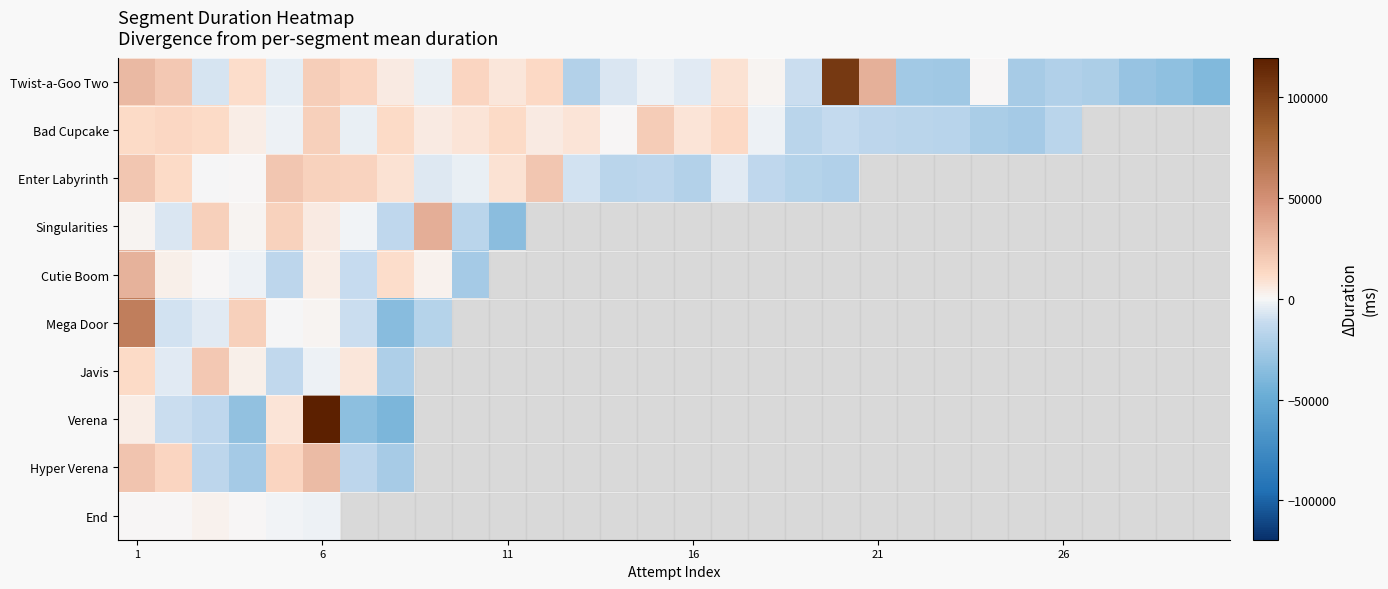

How many values in Hyper Verena are above zero?

4